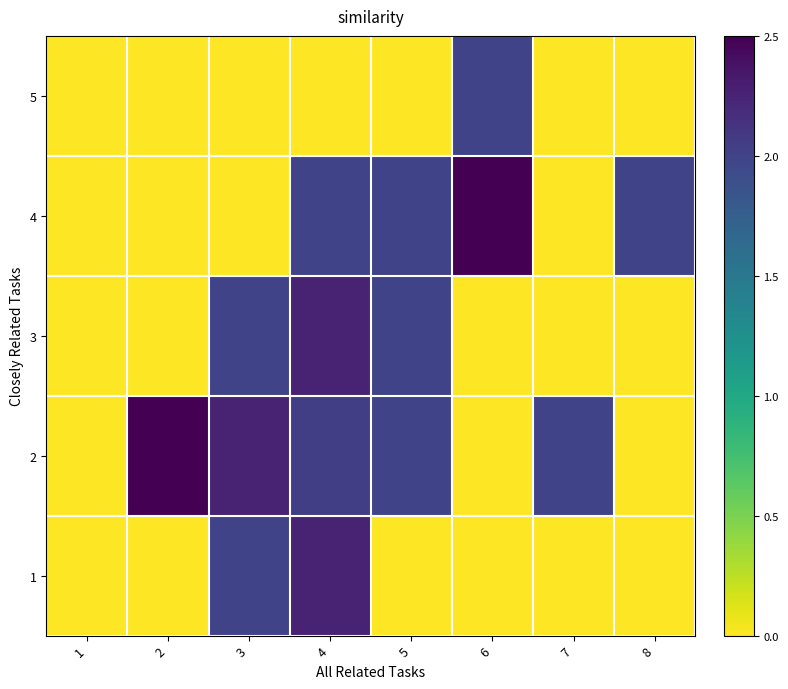

Count the number of data series in this chart.

5